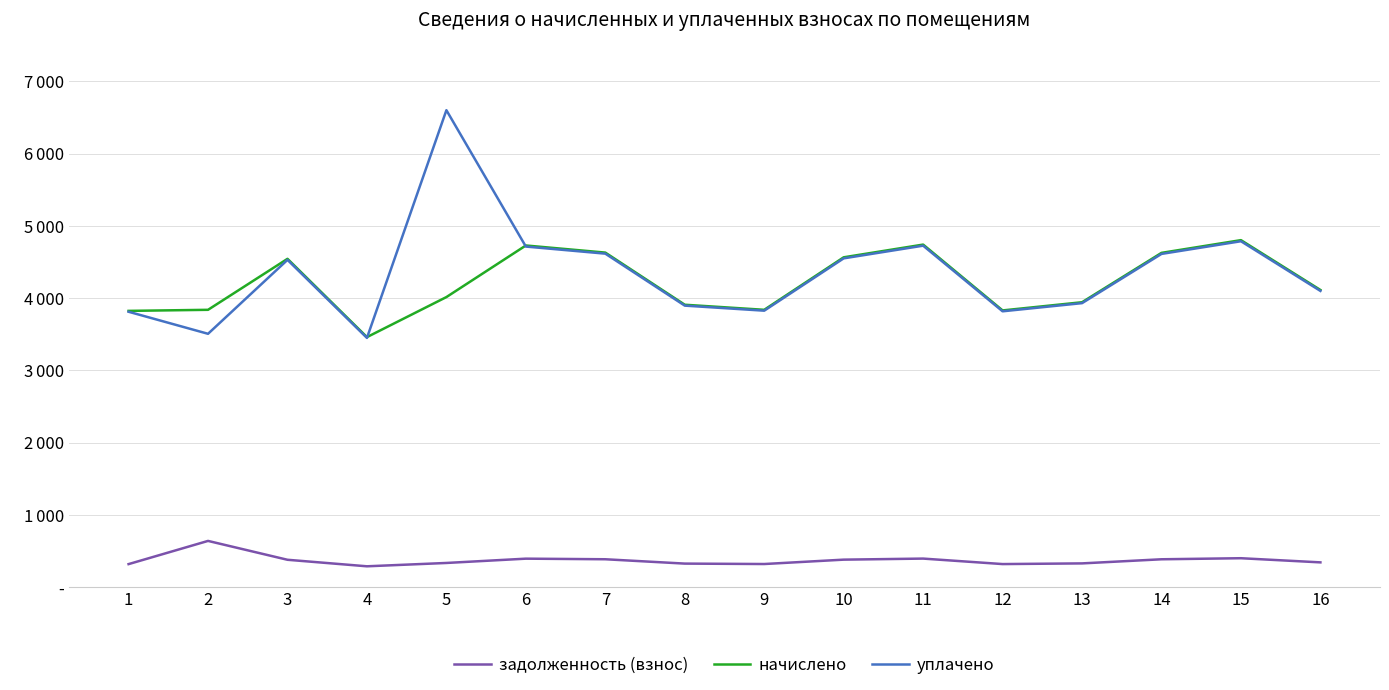

The value of задолженность (взнос) at 2 is 639.6. True or false?

True